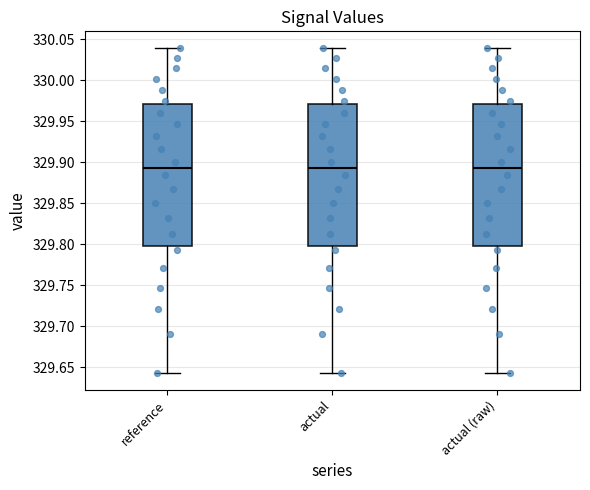

Reading left to right, read every box against the y-axis: the position of its median line, the range the box covers, and the ends of its whiskers. The values are not printed on the chart, so give them approximately, as read against the axis.

reference: median 329.895, box 329.795 to 329.970, whiskers 329.640 to 330.040
actual: median 329.895, box 329.795 to 329.970, whiskers 329.640 to 330.040
actual (raw): median 329.895, box 329.795 to 329.970, whiskers 329.640 to 330.040